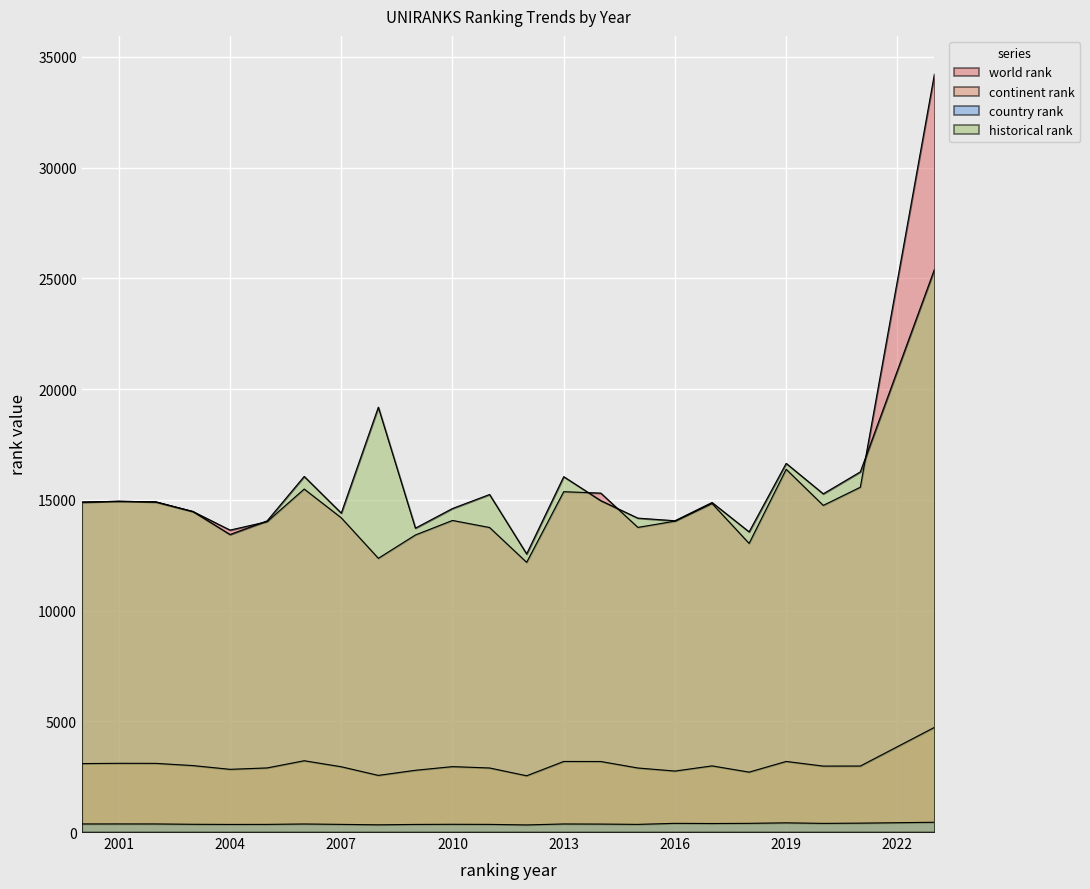

How many lines are shown in the chart?

4